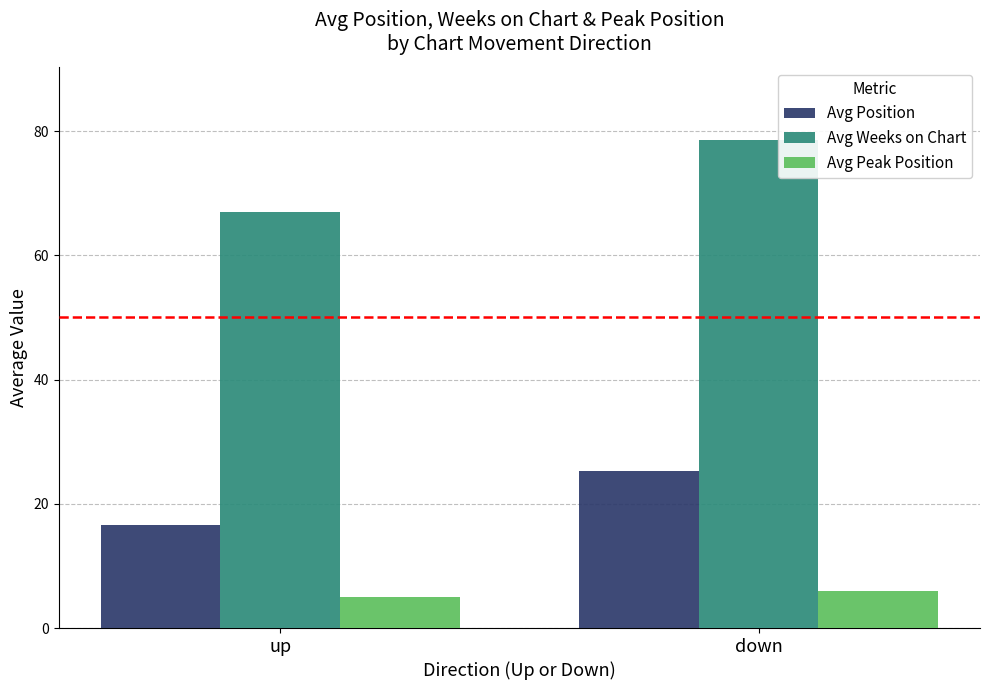

What is the sum of all Avg Peak Position values?

10.9